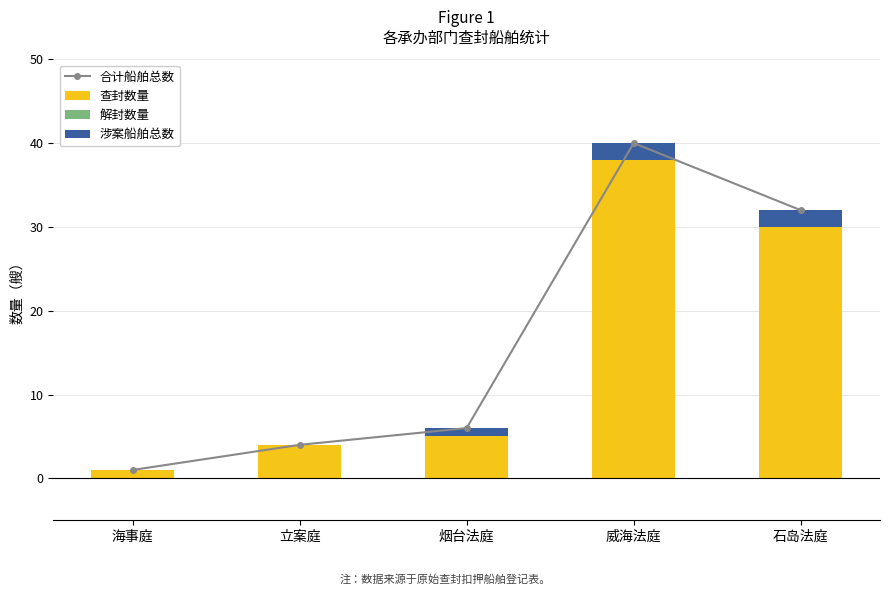

List the series in order of their peak value, highest first.

合计船舶总数, 查封数量, 涉案船舶总数, 解封数量